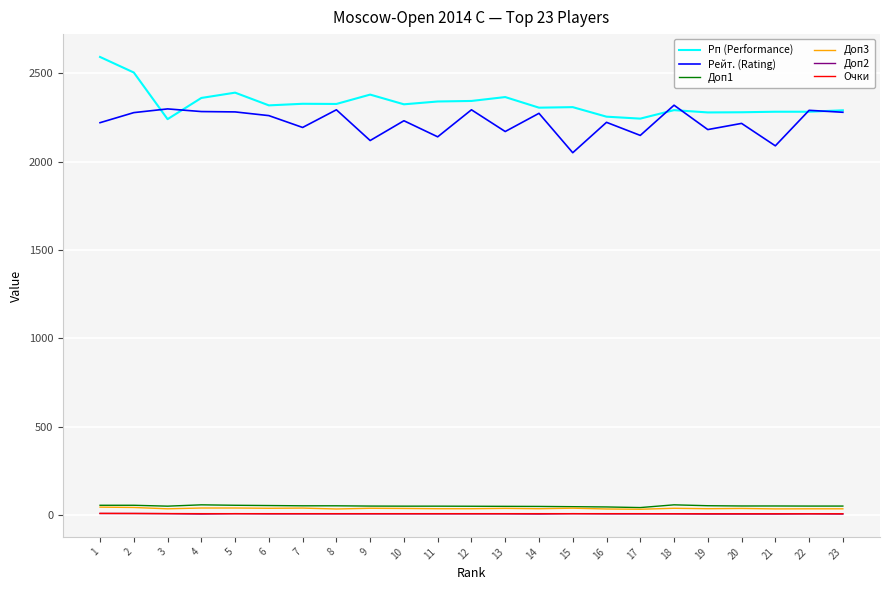

What is the total value across all series at 6?

4681.5